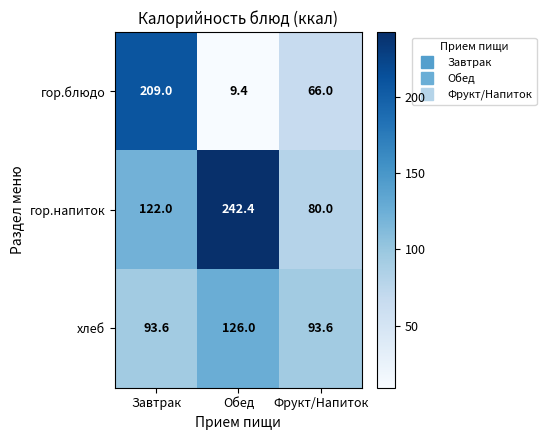

Between Завтрак and Обед, which series saw the biggest shift?

гор.блюдо